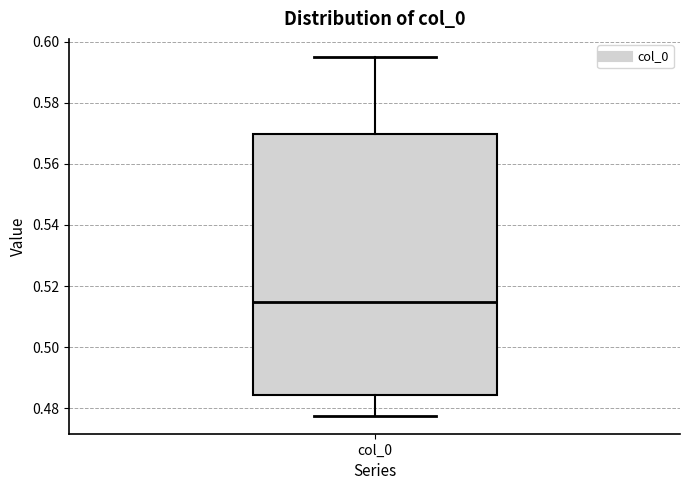

Transcribe this box plot: give where the median line is, the range the box spans, and where the two whiskers end, as read against the y-axis. The values are not printed on the chart, so give them approximately, as read against the axis.

median 0.514, box 0.484 to 0.570, whiskers 0.478 to 0.596